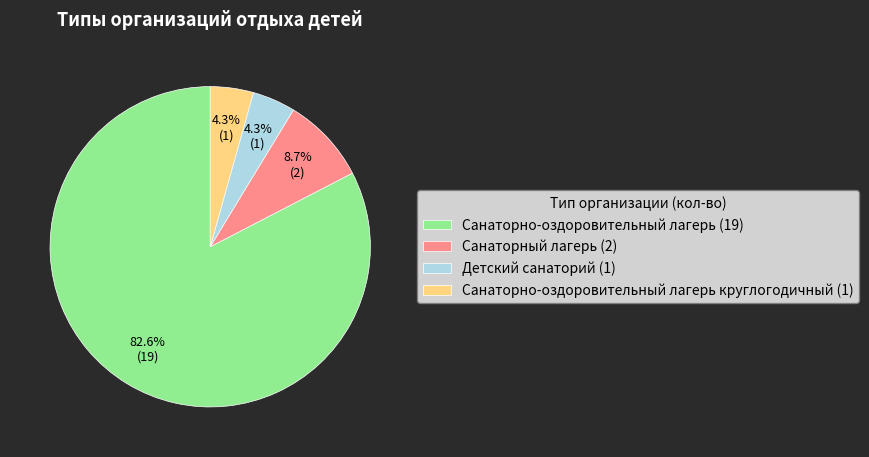

What is the majority slice?

Санаторно-оздоровительный лагерь (19)